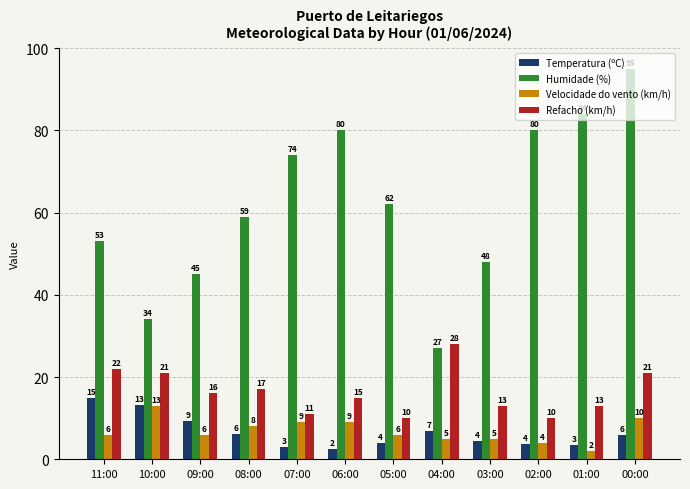

Read the Refacho (km/h) value at 08:00.

17.0